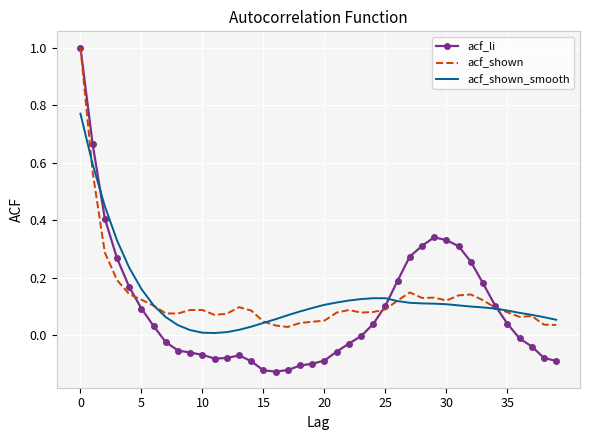

Which series has the largest range (max minus min)?

acf_li